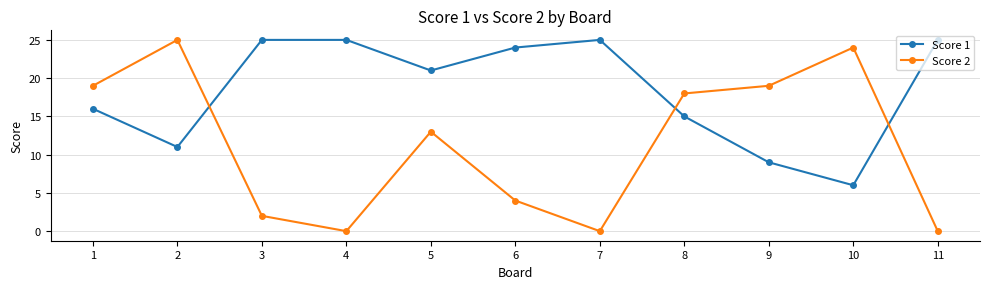

What are all the series names shown in the legend?

Score 1, Score 2